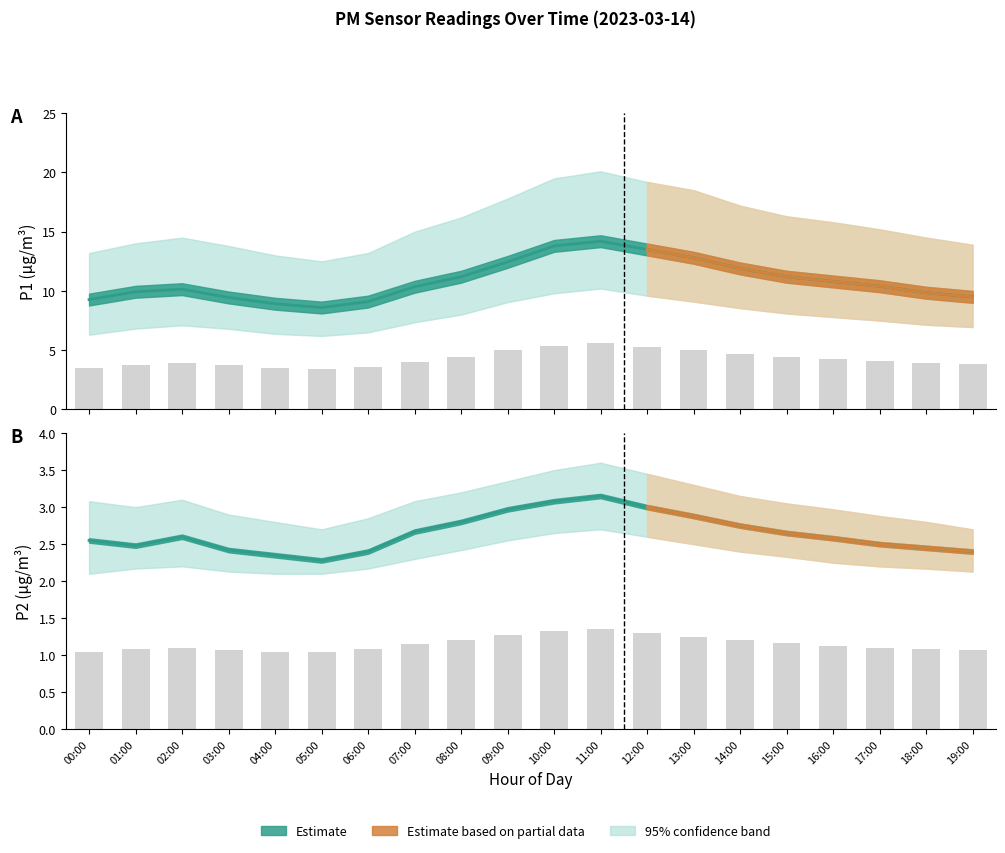

What is the difference between the P2_lower values at 13:00 and 17:00?

0.1